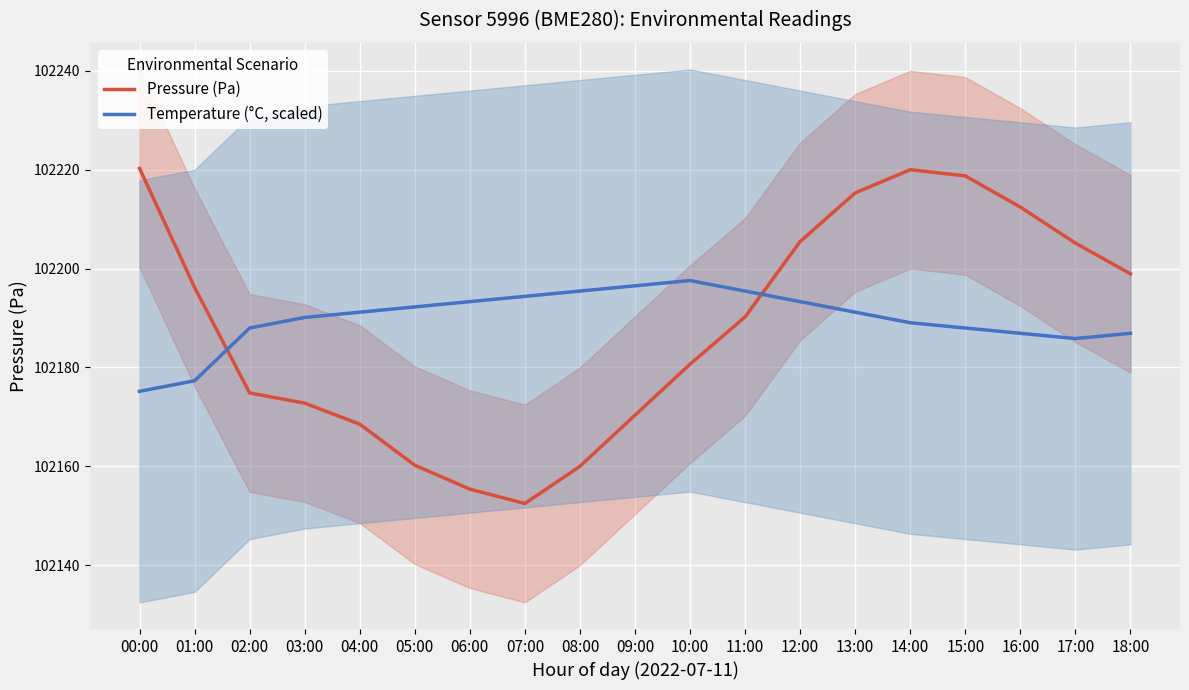

How many distinct data groups are displayed?

2